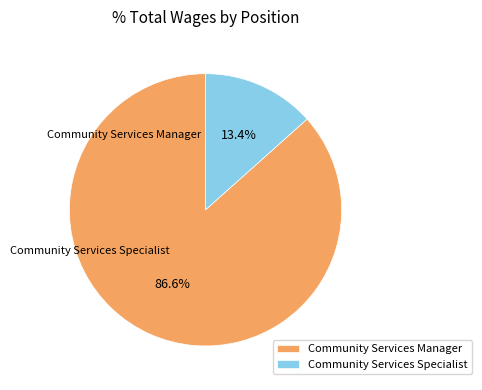

Rank the categories by value from lowest to highest.

Community Services Specialist, Community Services Manager